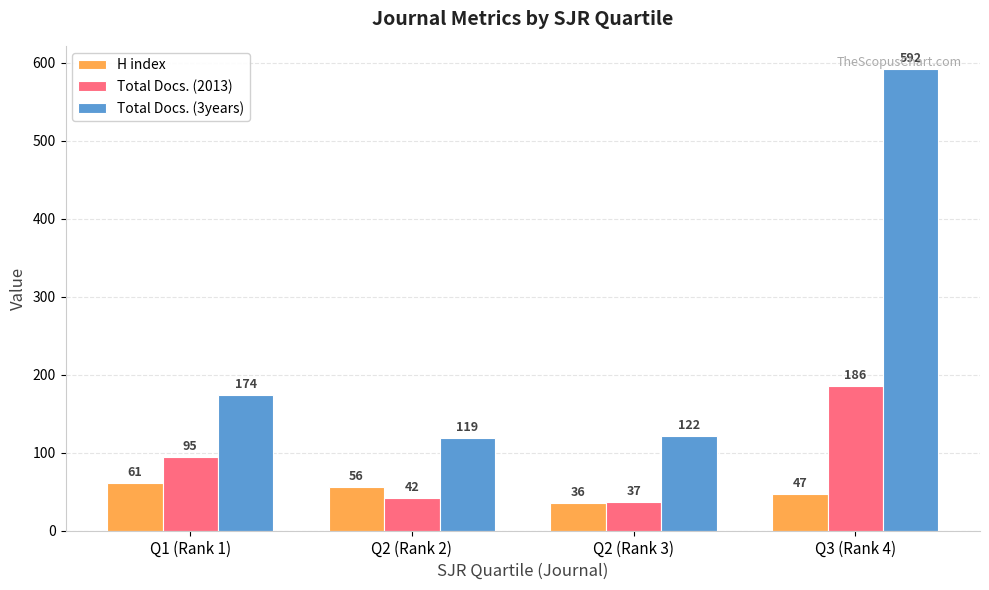

What is the average value of the Total Docs. (2013) series?

90